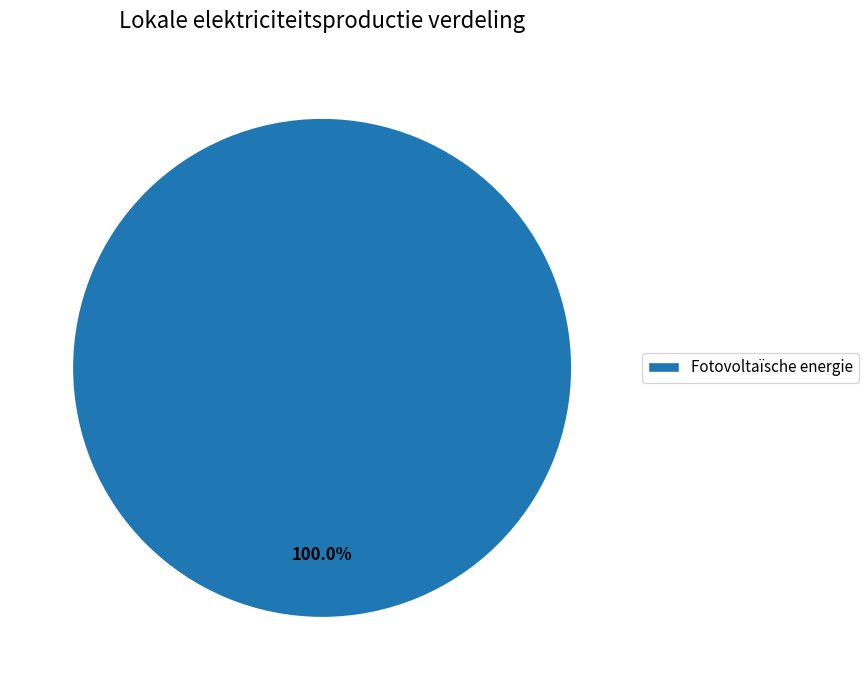

Rank the categories by value from highest to lowest.

Fotovoltaïsche energie